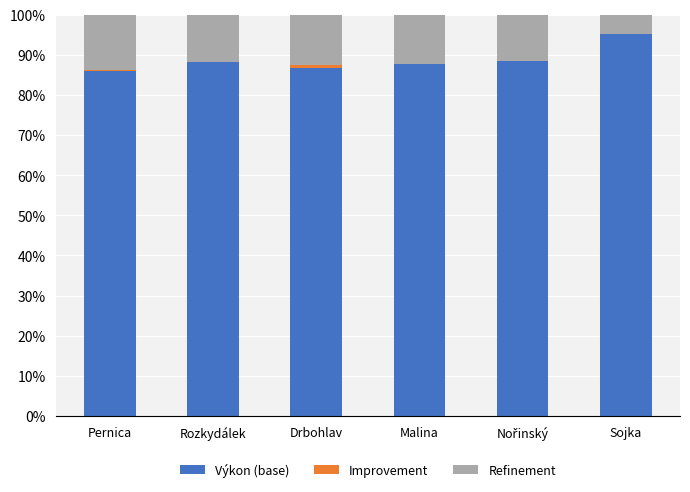

What is the sum of all Výkon (base) values?

532.3